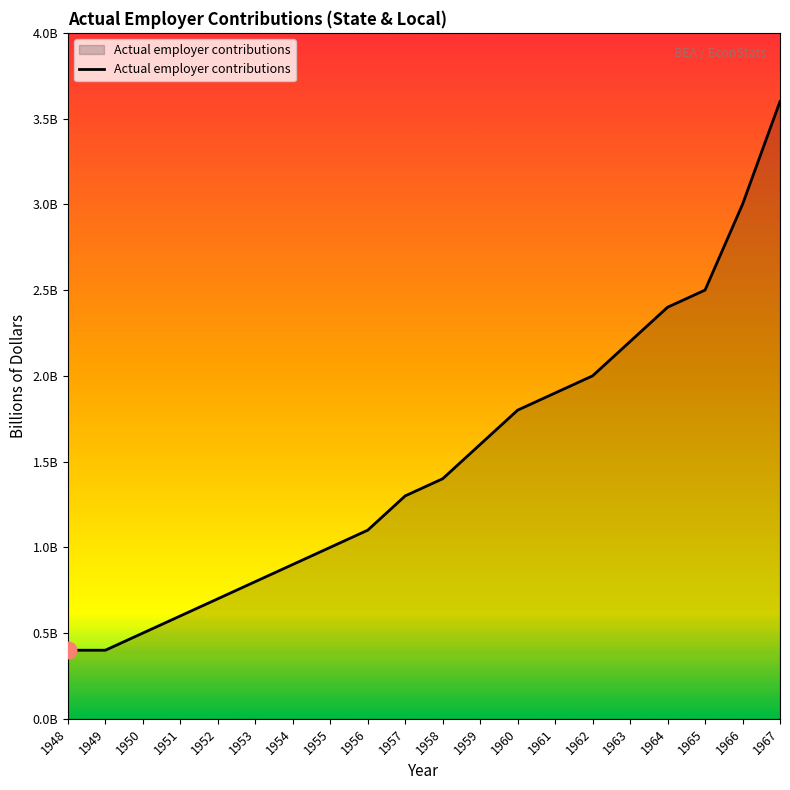

At which category does the chart reach its minimum across all series?

1948